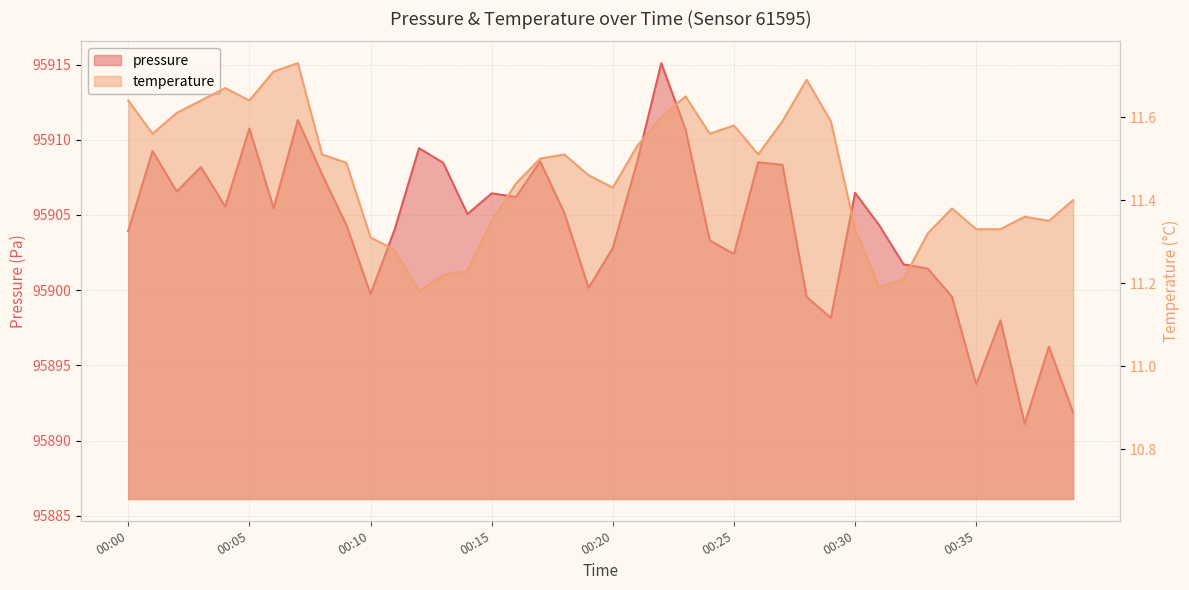

True or false: pressure and temperature intersect in this chart.

False